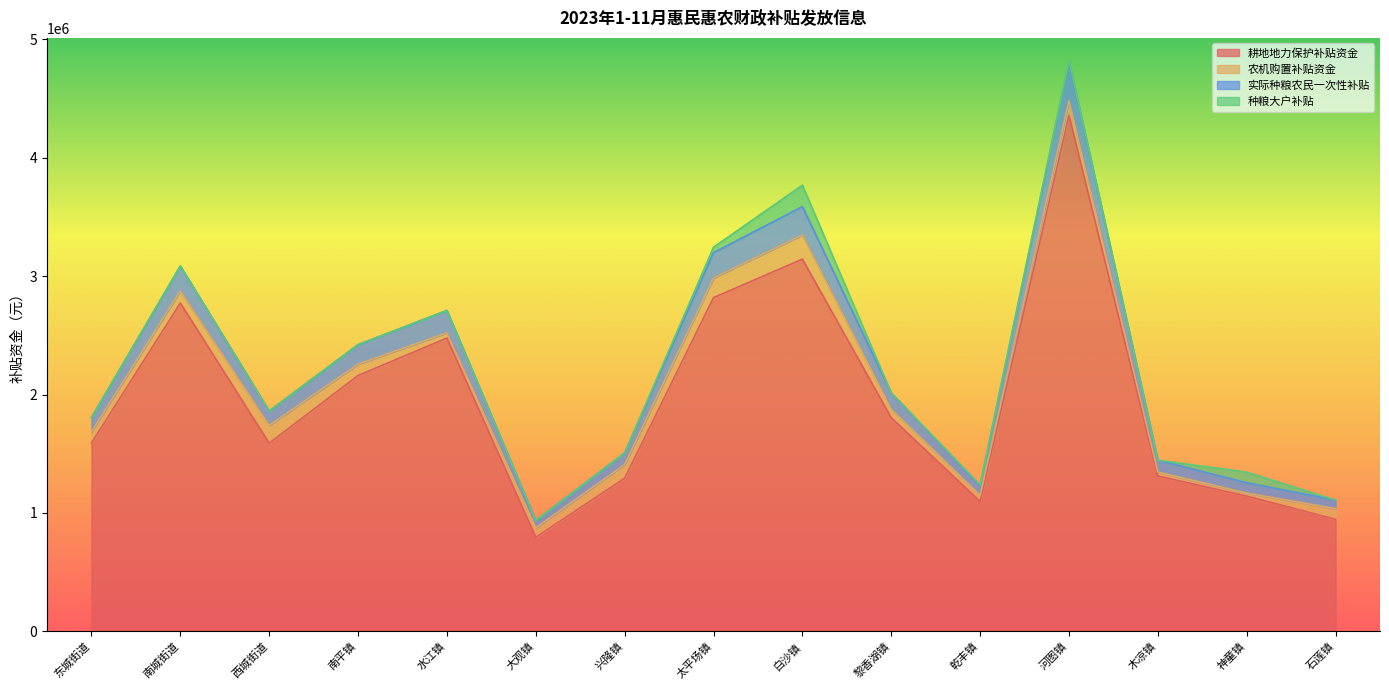

Where does the 耕地地力保护补贴资金 series first go above 1589879?

东城街道